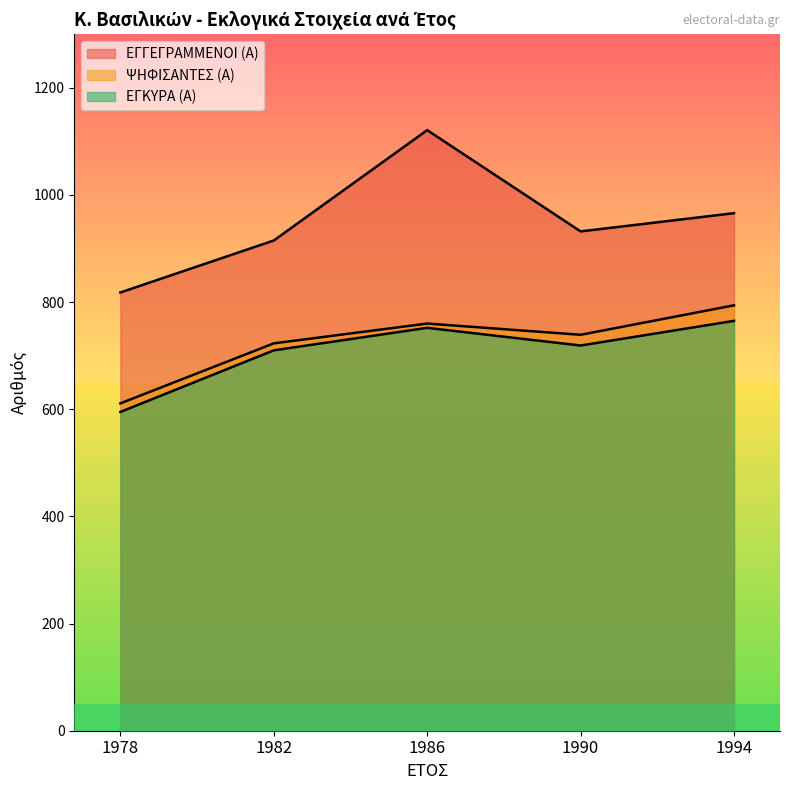

Reading right to left, what are all the values shown in this chart?

ΕΓΓΕΓΡΑΜΜΕΝΟΙ (Α): 1994=966	1990=932	1986=1121	1982=915	1978=818
ΨΗΦΙΣΑΝΤΕΣ (Α): 1994=794	1990=739	1986=760	1982=723	1978=611
ΕΓΚΥΡΑ (Α): 1994=765	1990=719	1986=752	1982=710	1978=595